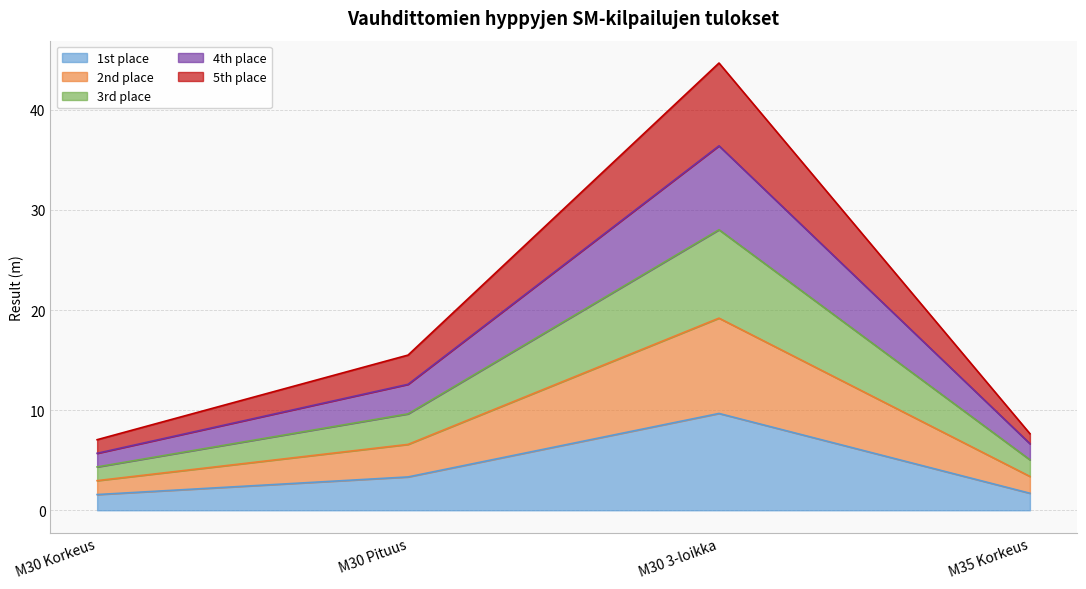

Which category has the lowest value across all series?

M30 Korkeus